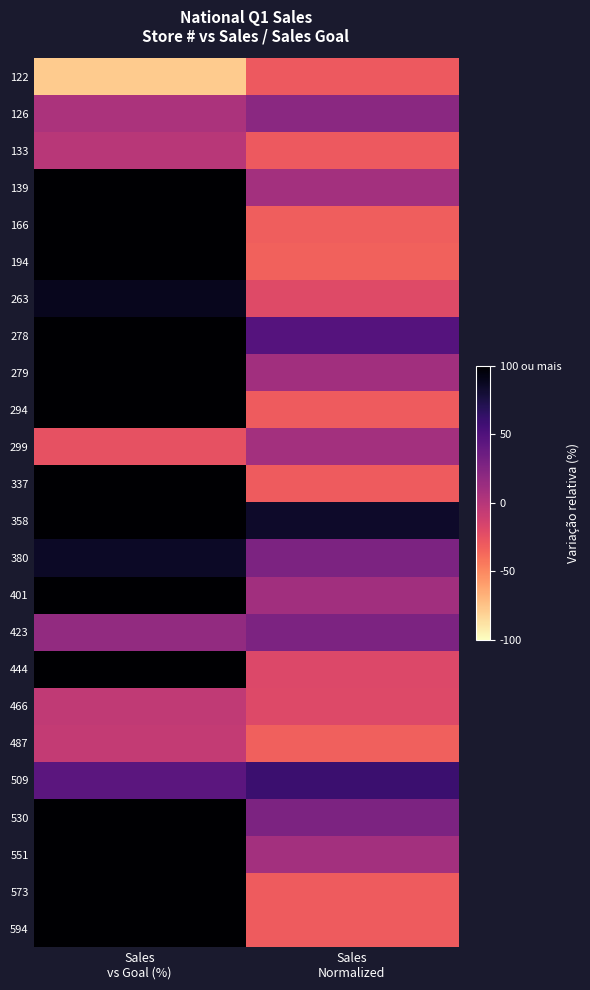

What is the spread (max minus min) of values at Sales
vs Goal (%)?

1839.2